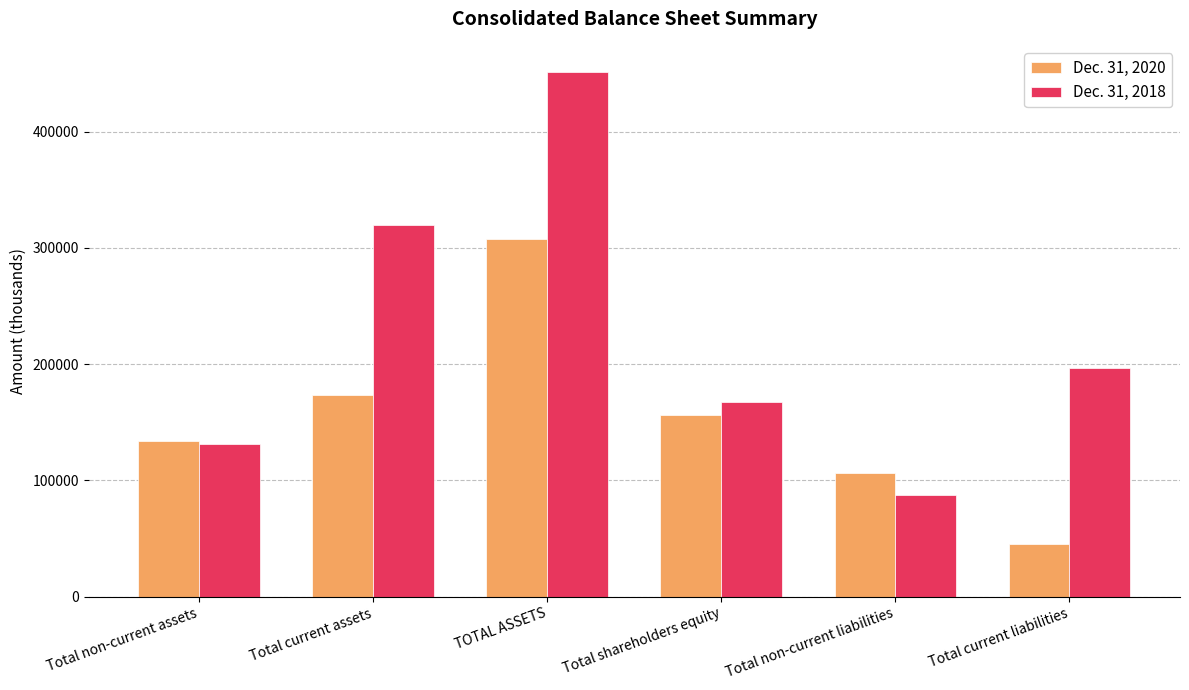

The Dec. 31, 2018 series shows 562980 at Total current assets. True or false?

False